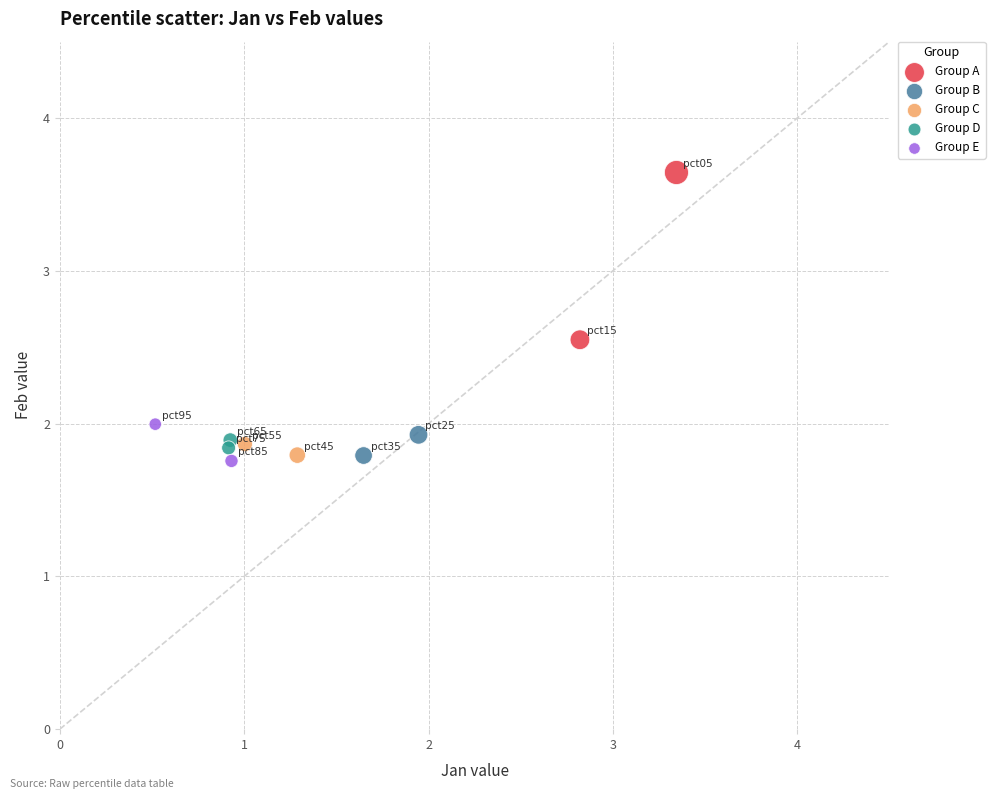

What are all the series names shown in the legend?

Group A, Group B, Group C, Group D, Group E